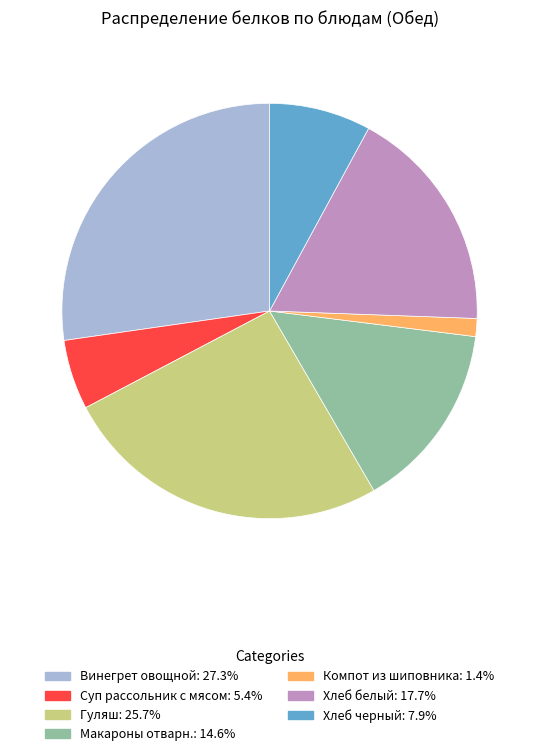

Combined, do Хлеб черный and Компот из шиповника account for over 50%?

No